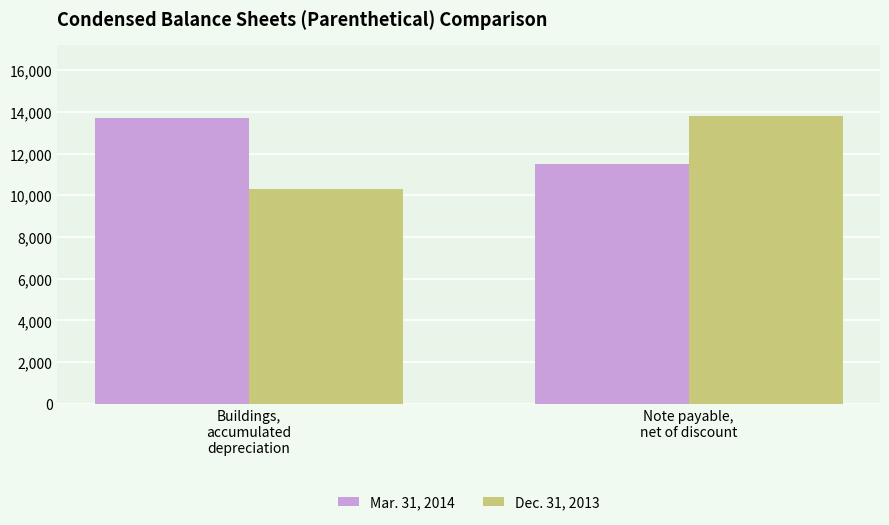

Reading right to left, what are all the values shown in this chart?

Mar. 31, 2014: Note payable,
net of discount=11510	Buildings,
accumulated
depreciation=13695
Dec. 31, 2013: Note payable,
net of discount=13786	Buildings,
accumulated
depreciation=10313